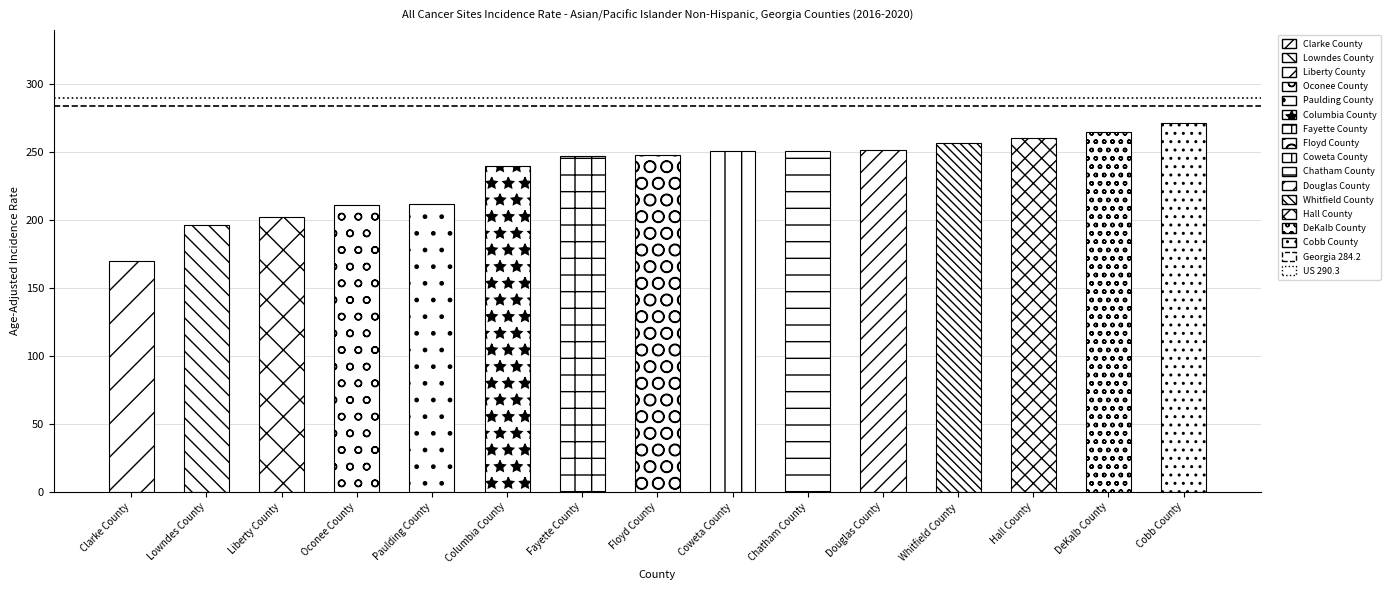

List the series in order of their peak value, highest first.

US (290.3), Georgia (284.2)